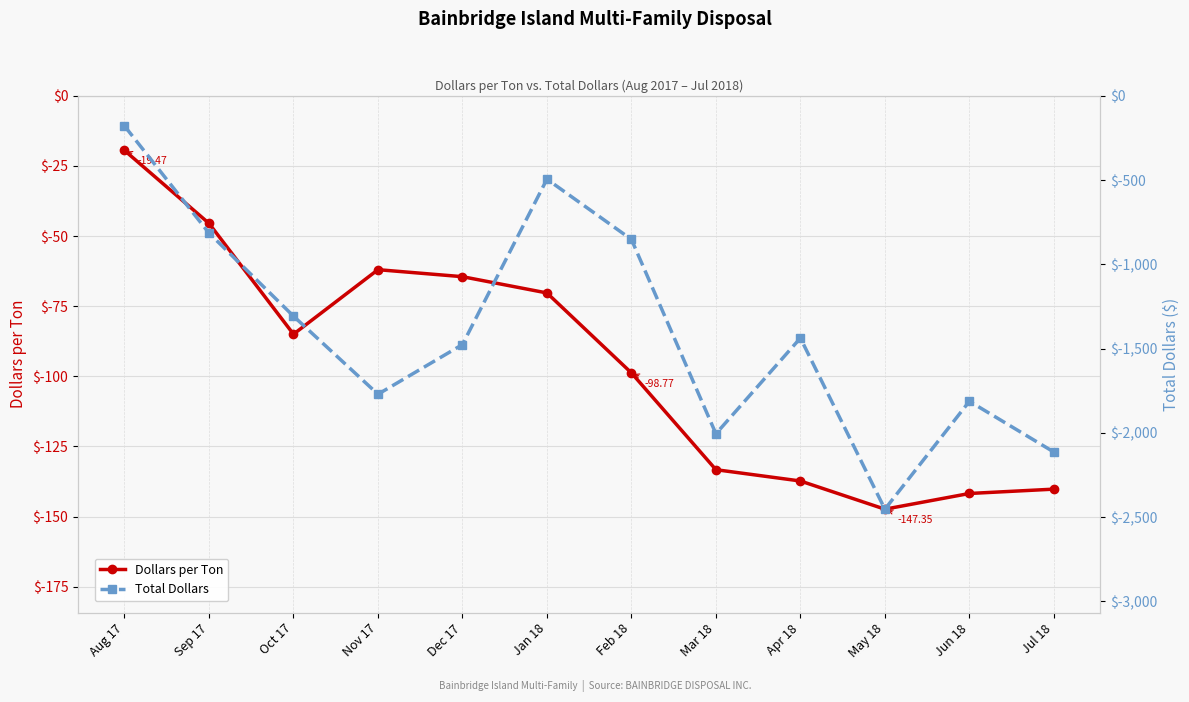

How many data points does each series have?

12